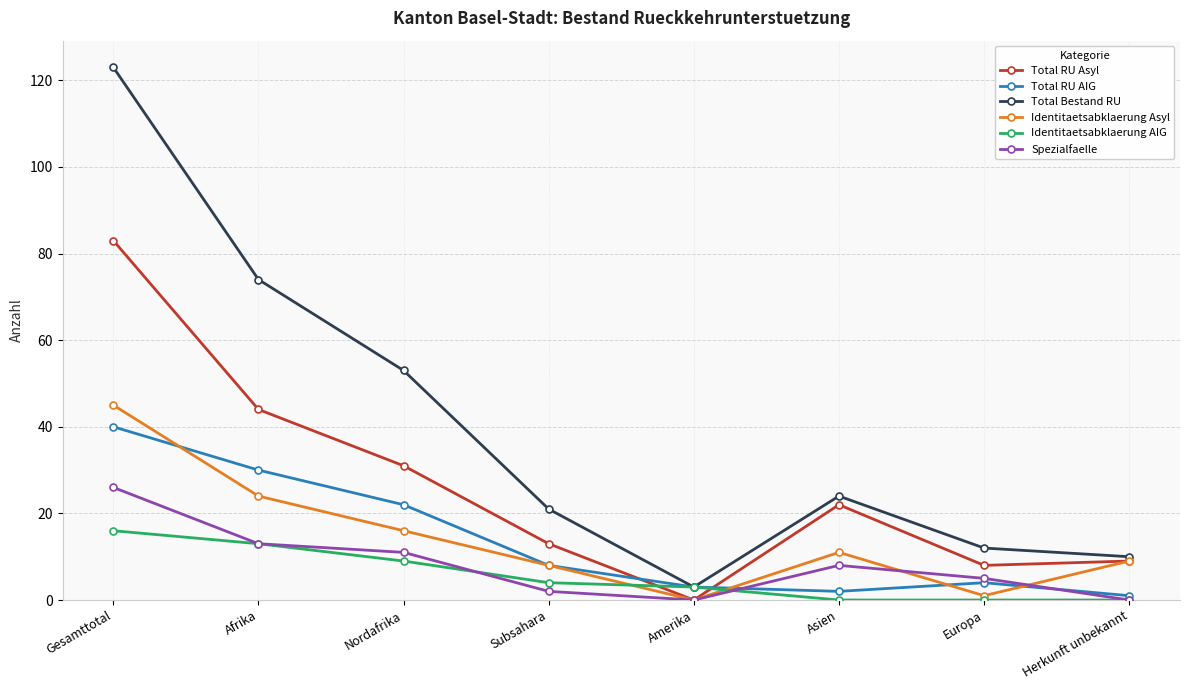

The value of Total RU AIG at Gesamttotal is 70. True or false?

False